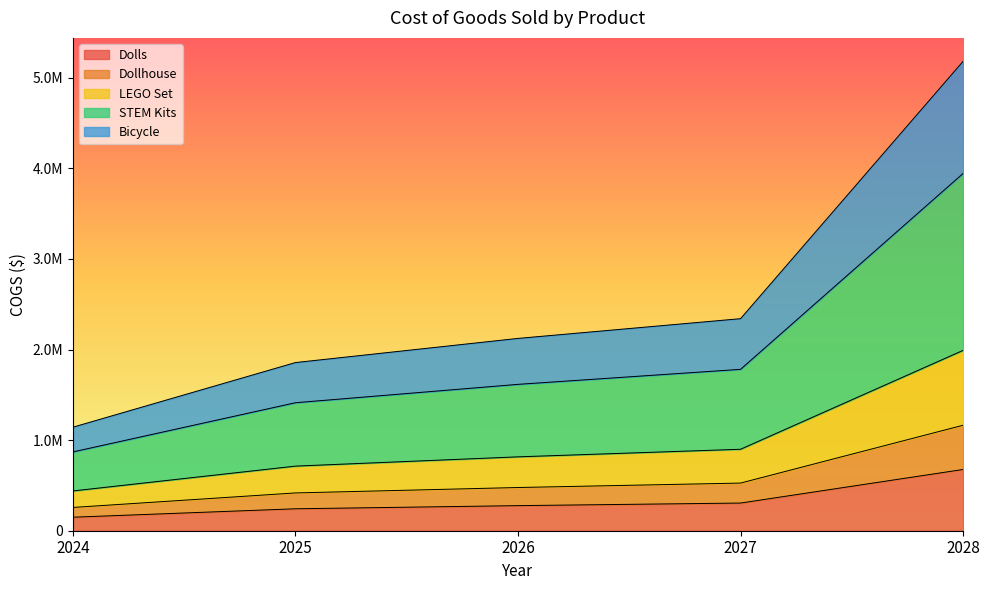

At which category does the chart reach its peak across all series?

2028